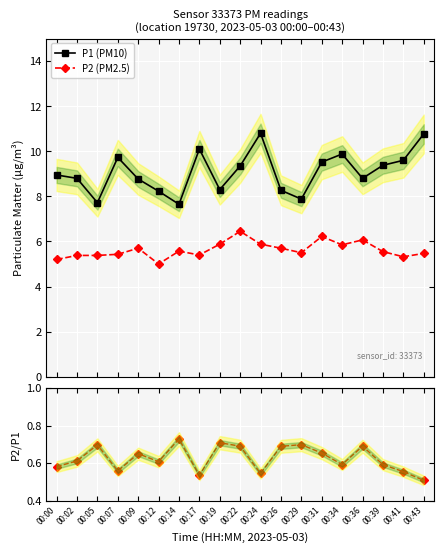

What is the highest value of the P2 (PM2.5) series?

6.5